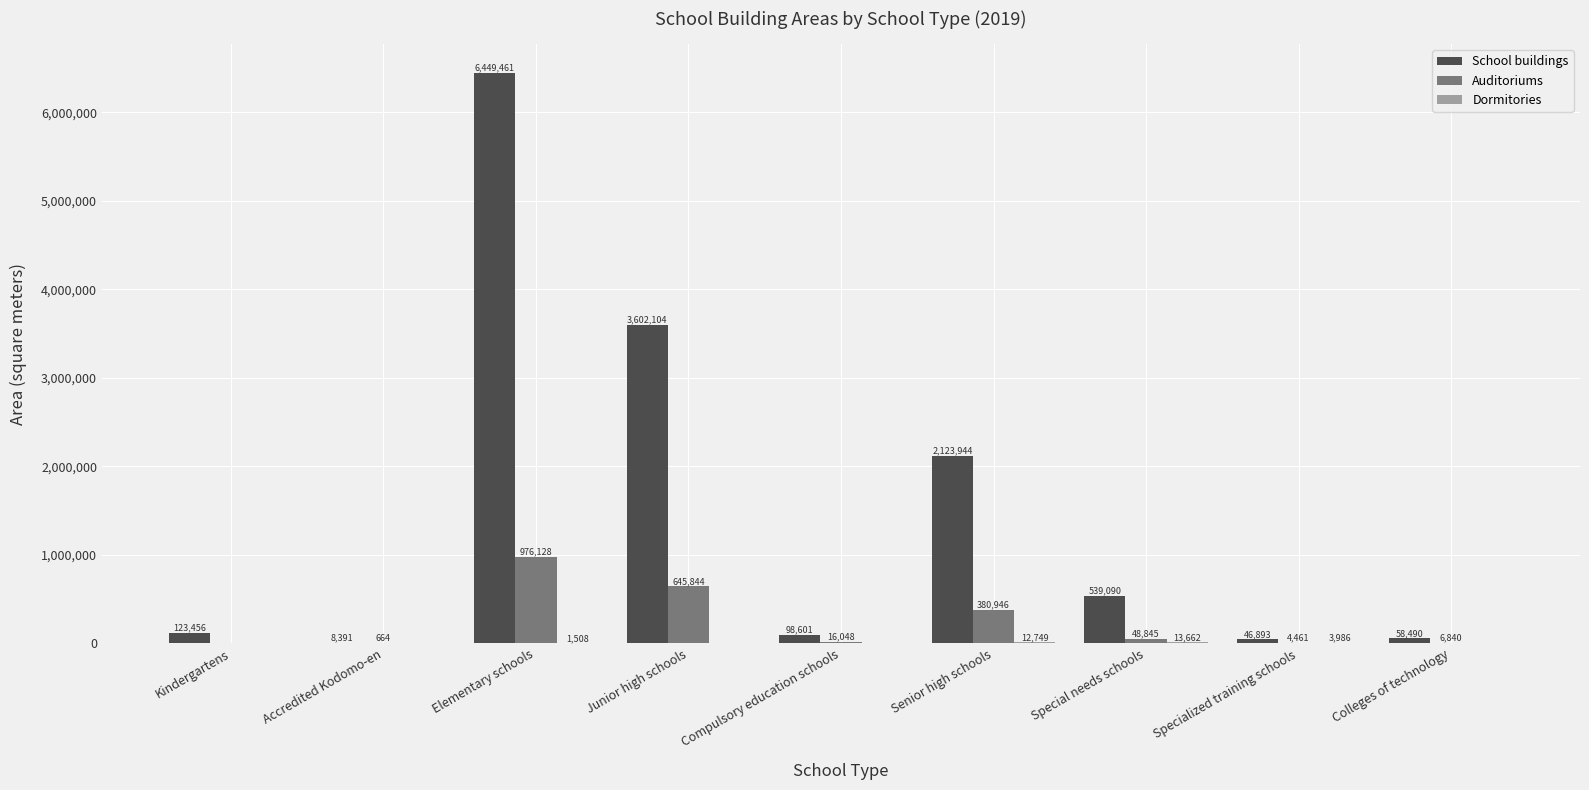

At which category is the sum across all series the highest?

Elementary schools